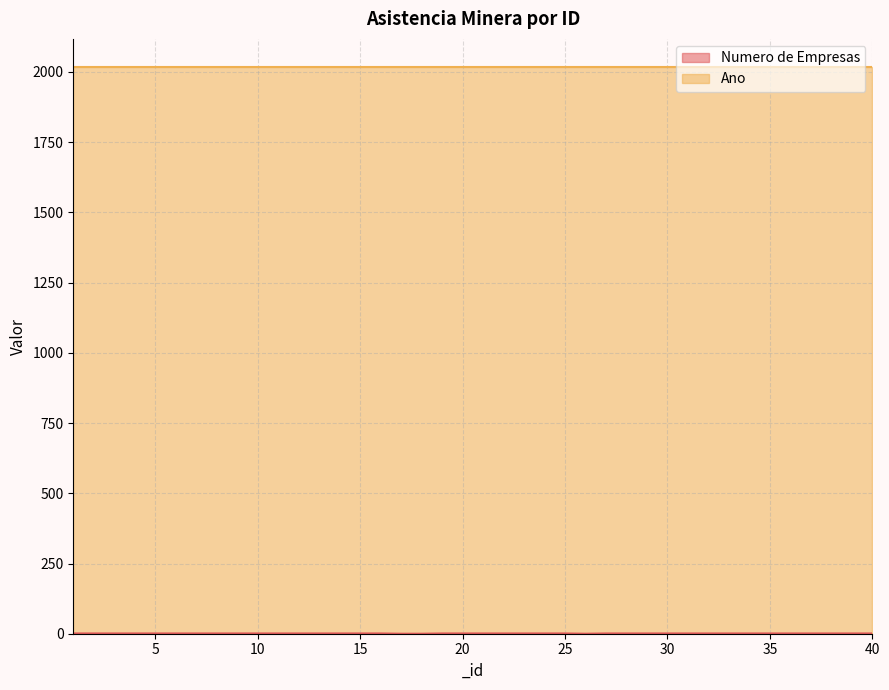

What is the greatest value displayed?

2017